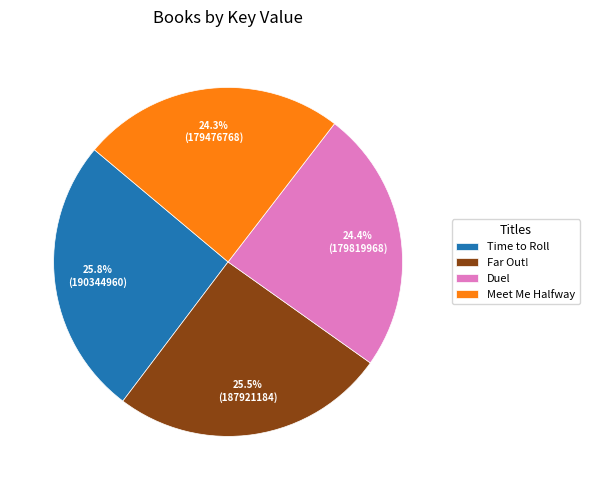

What percentage is NOT represented by Far Out!?

74.5%